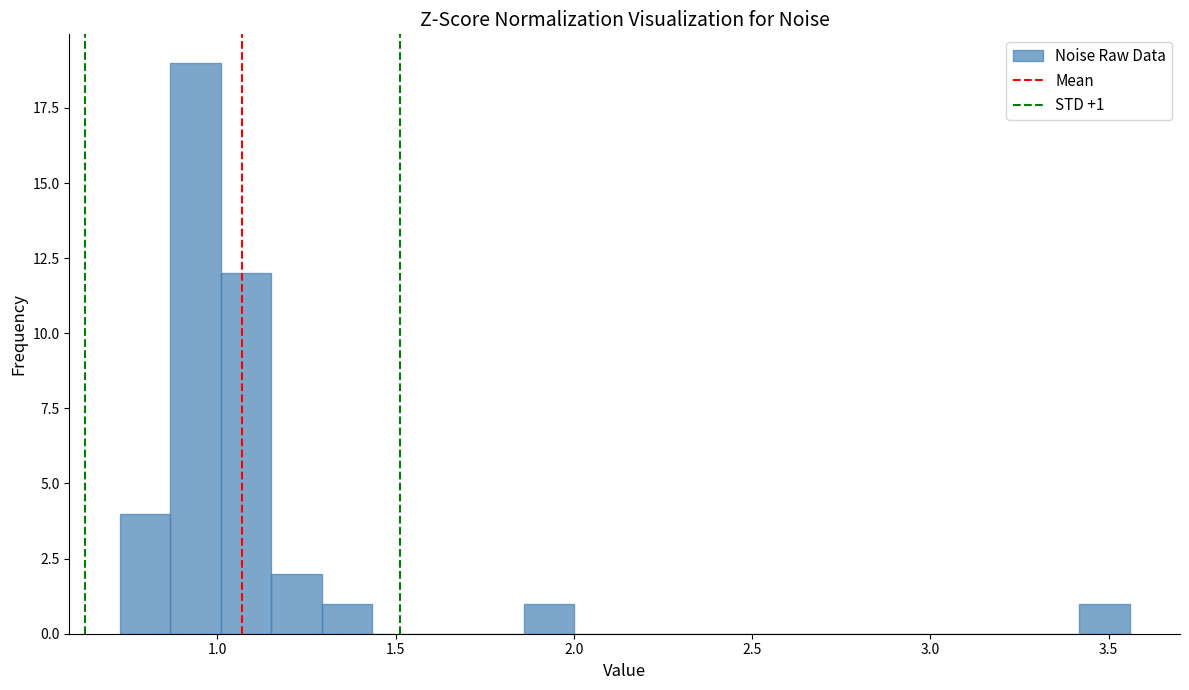

Around what value on the x-axis is the tallest bar? Give the approximate position of its centre, as read against the axis.

0.95